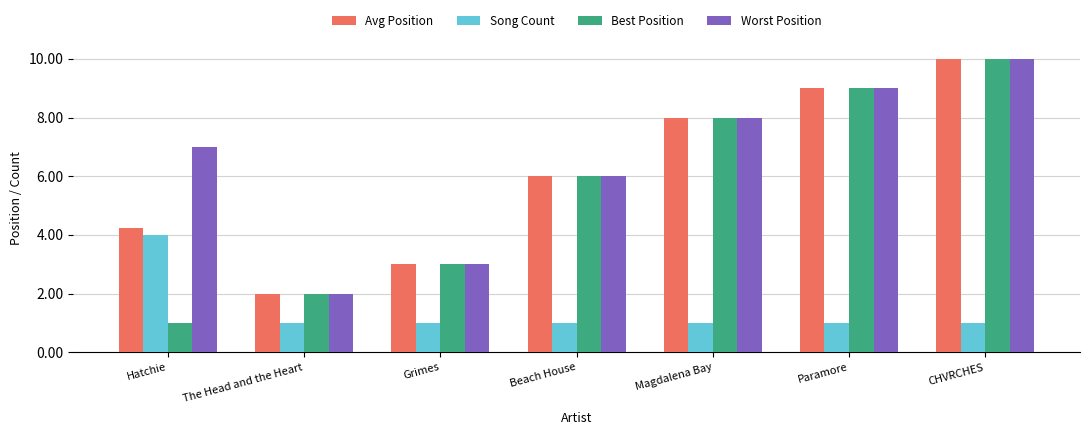

Is the value of Worst Position at Beach House greater than the value of Avg Position at Hatchie?

Yes